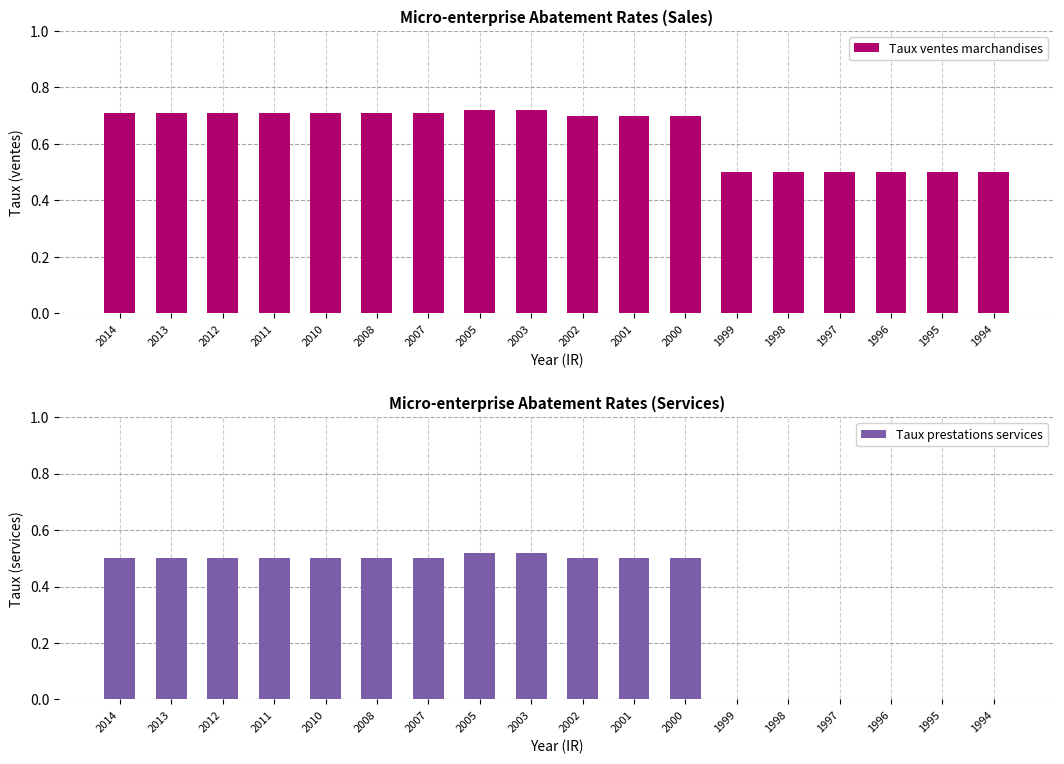

Which has a higher value, 1995 or 2008?

2008